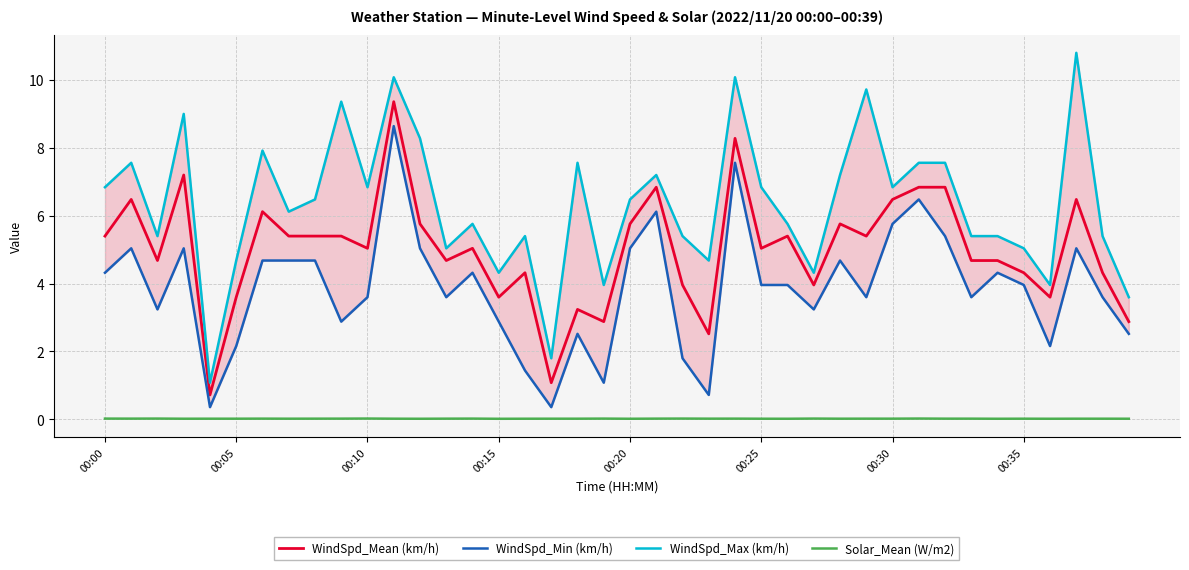

At which label is WindSpd_Max (km/h) closest to 5?

13